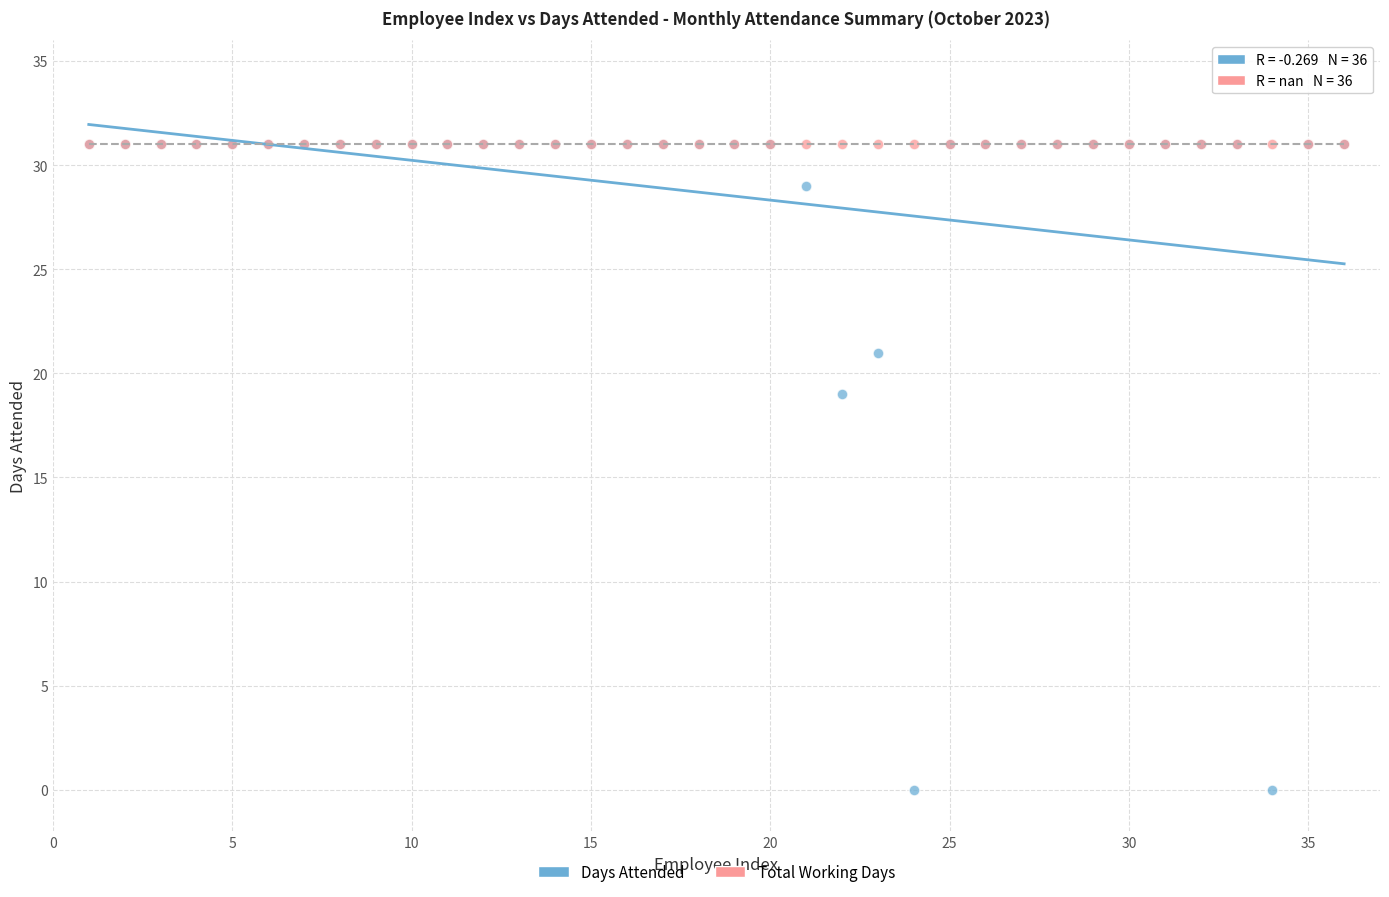

In the Days Attended series, what Y value is closest to 15?

19